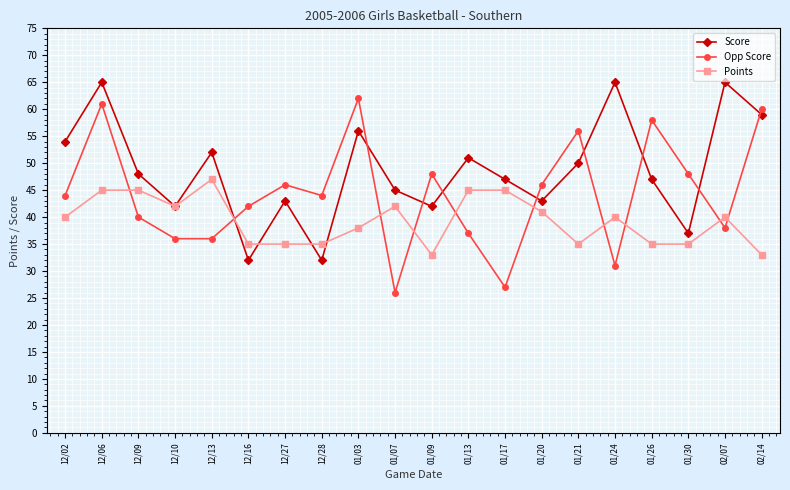

Does the chart have visible grid lines?

Yes